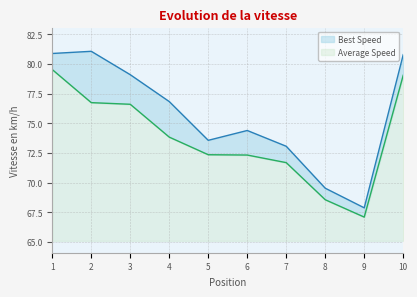

True or false: Average Speed has a value of 13.9 at 10.

True